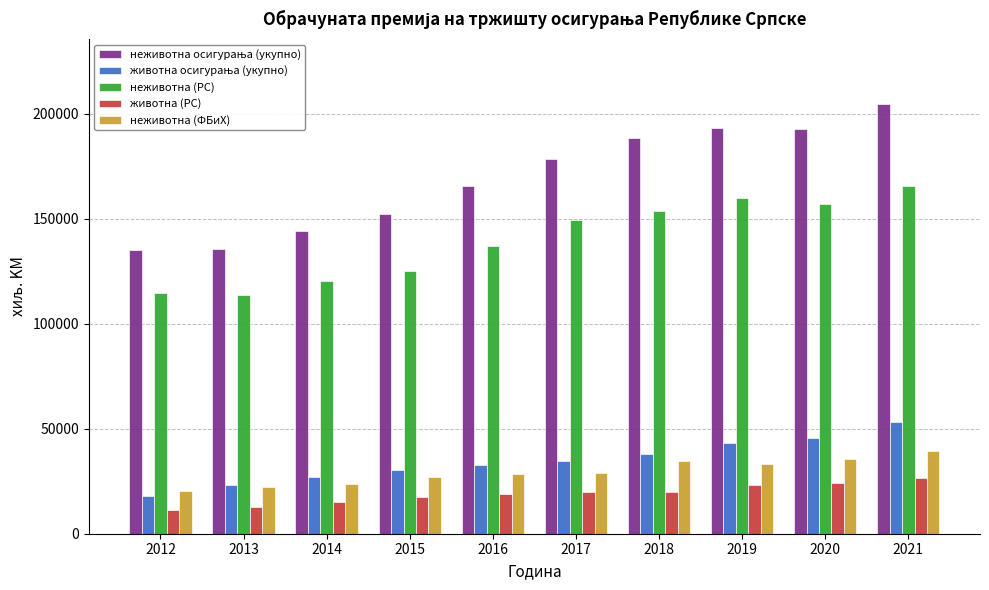

What is the maximum value for неживотна (РС)?

165669